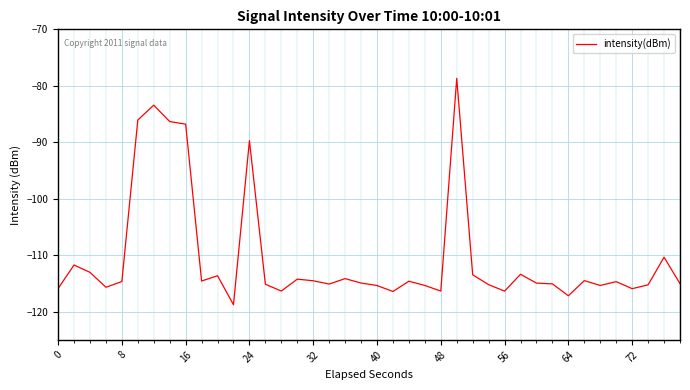

What is the maximum value shown in the chart?

-78.7